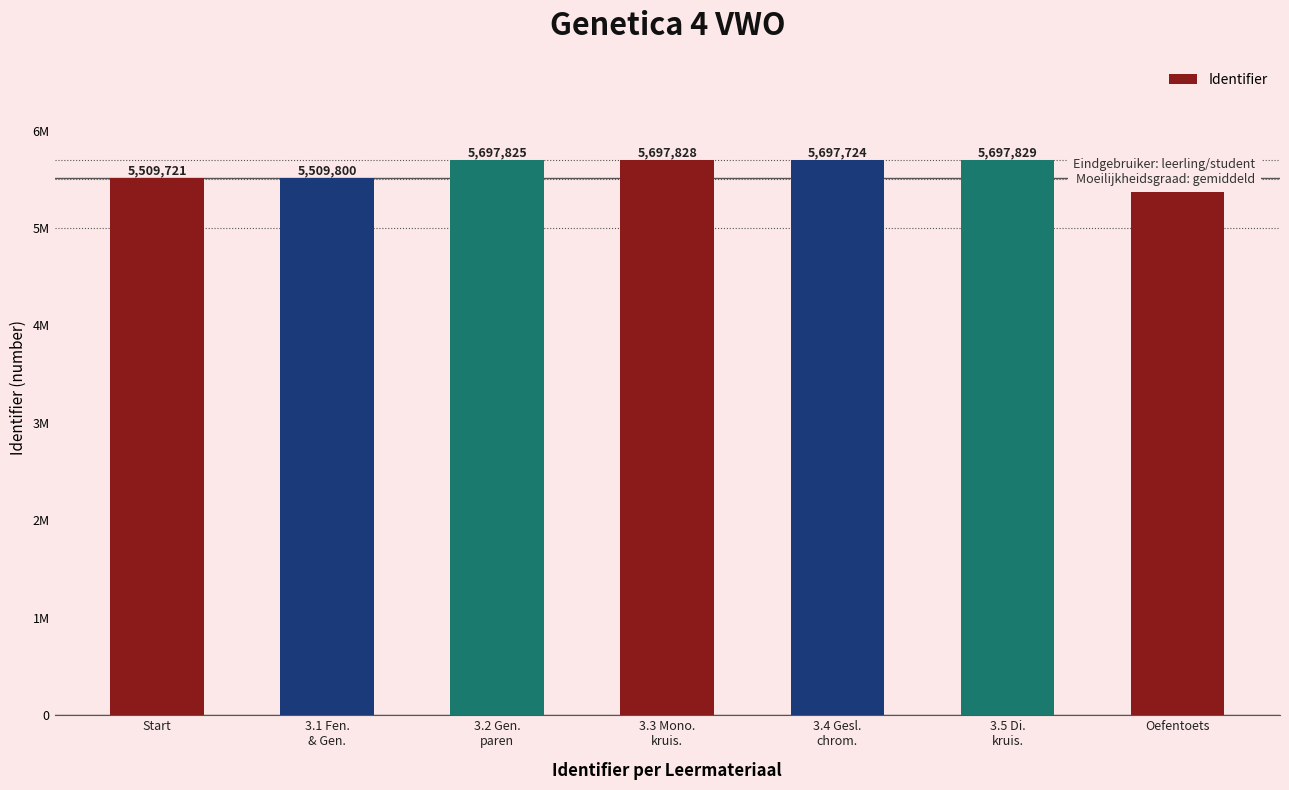

Rank the categories by value from lowest to highest.

Start, 3.1 Fen.
& Gen., Oefentoets, 3.4 Gesl.
chrom., 3.2 Gen.
paren, 3.3 Mono.
kruis., 3.5 Di.
kruis.